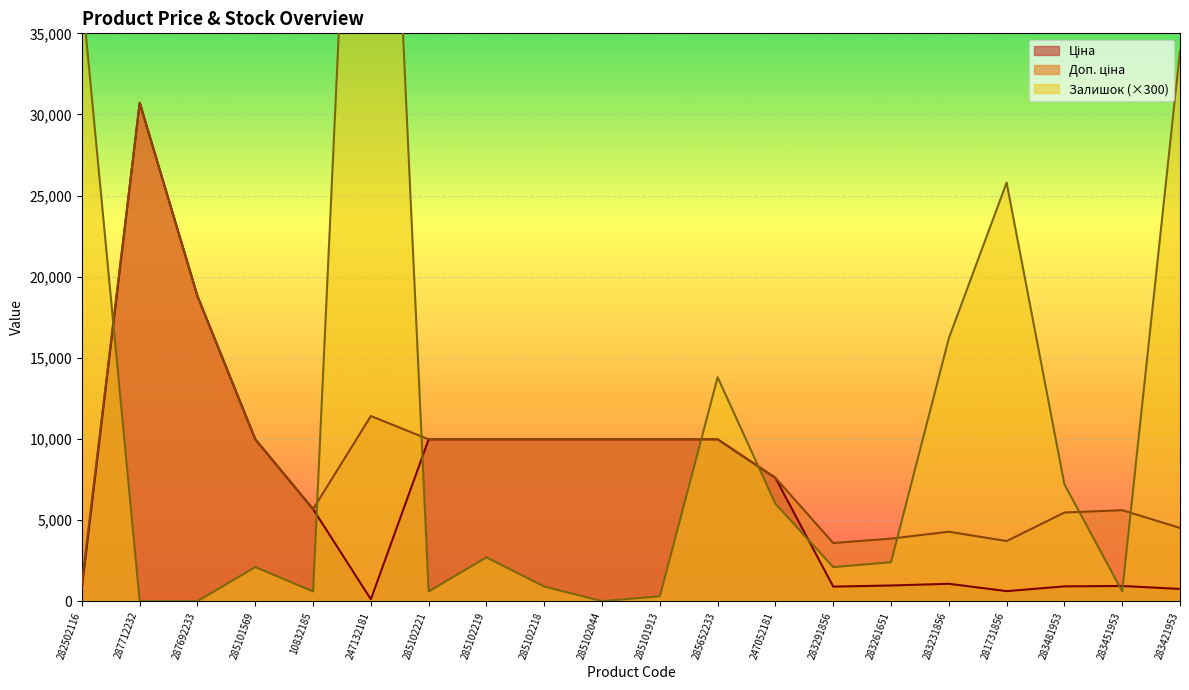

True or false: Залишок and Доп. ціна intersect in this chart.

True